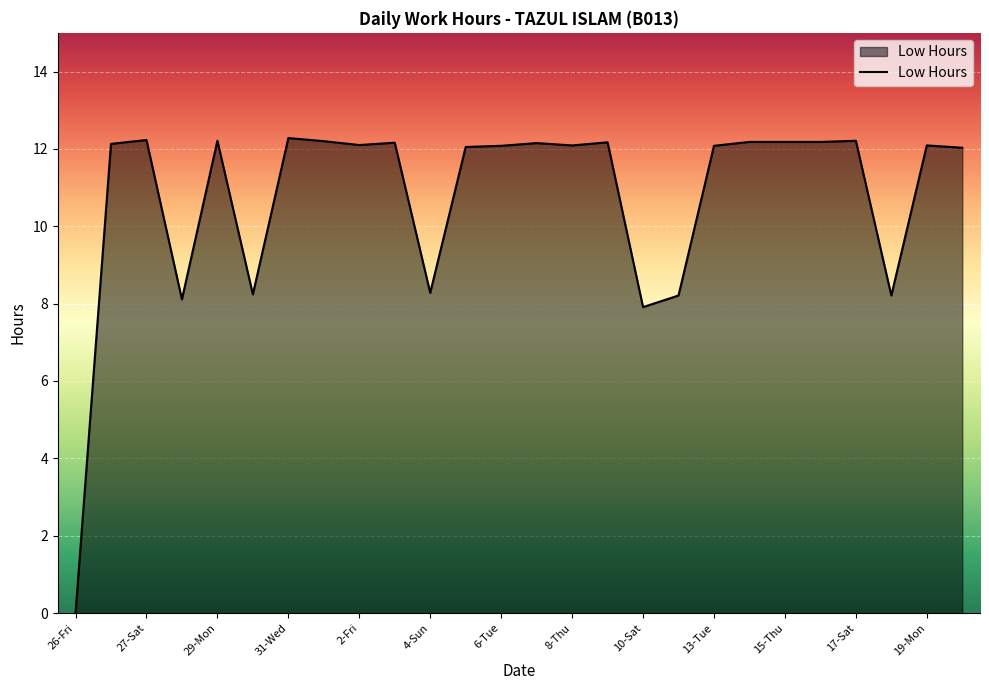

What is the average value?

10.8